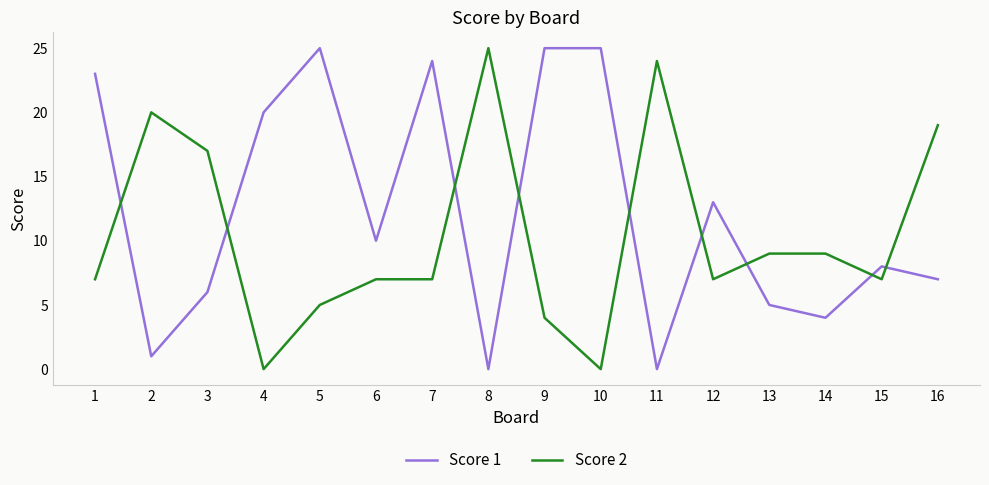

True or false: Score 2 has a value of 6 at 3.

False